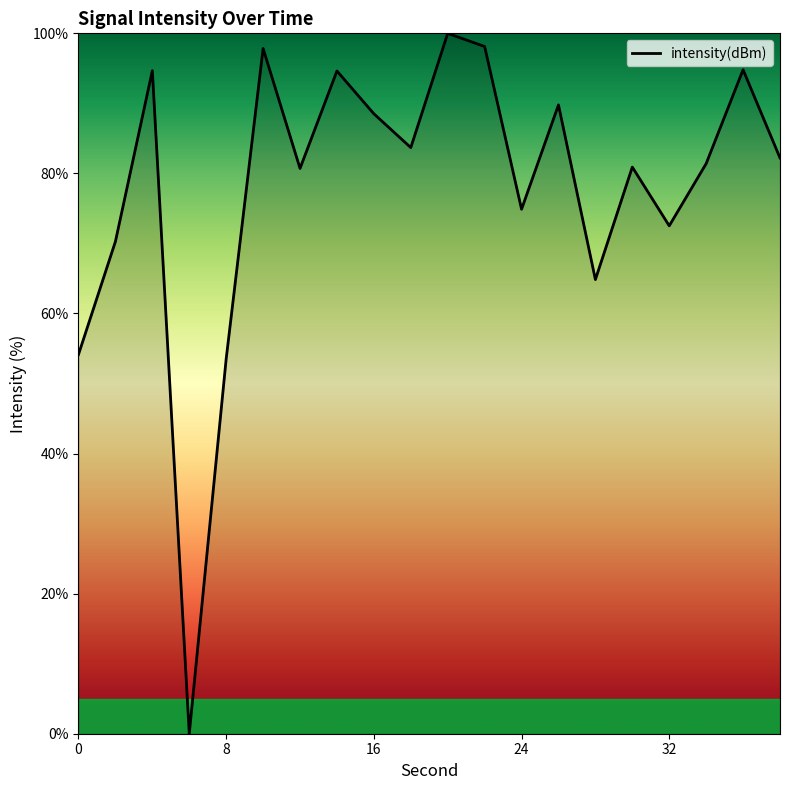

What is the greatest value displayed?

100.0